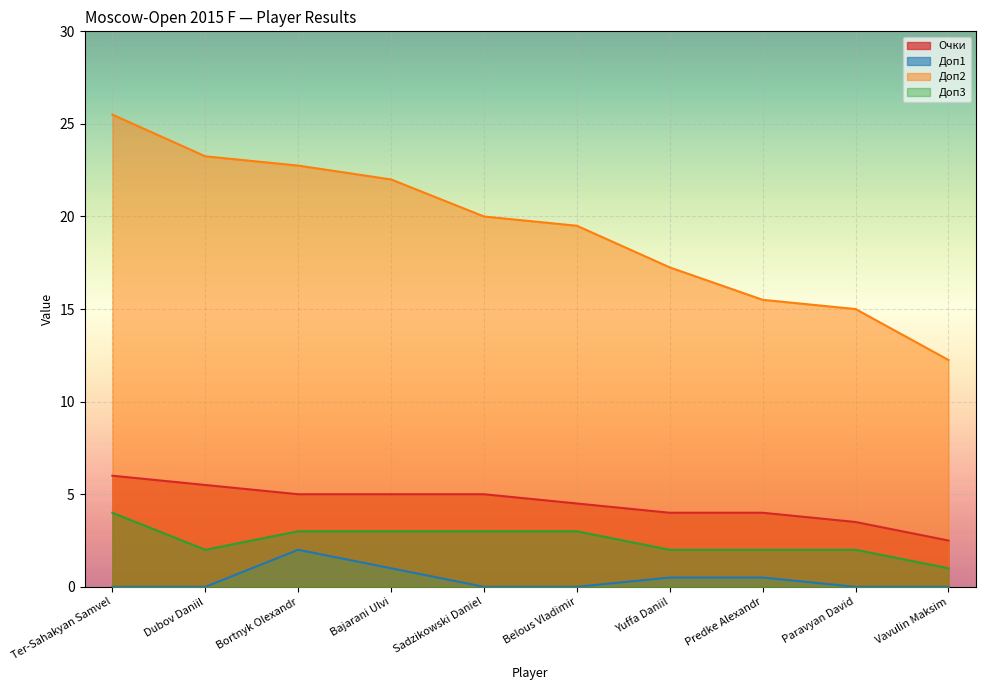

Which series has the largest total across all categories?

Доп2